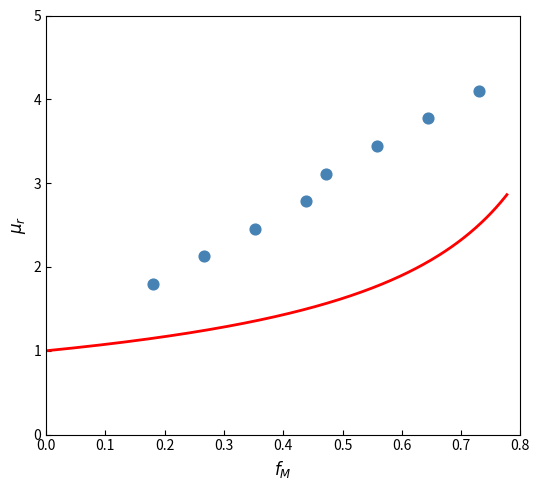

What is the range of X values (max minus min)?

0.6